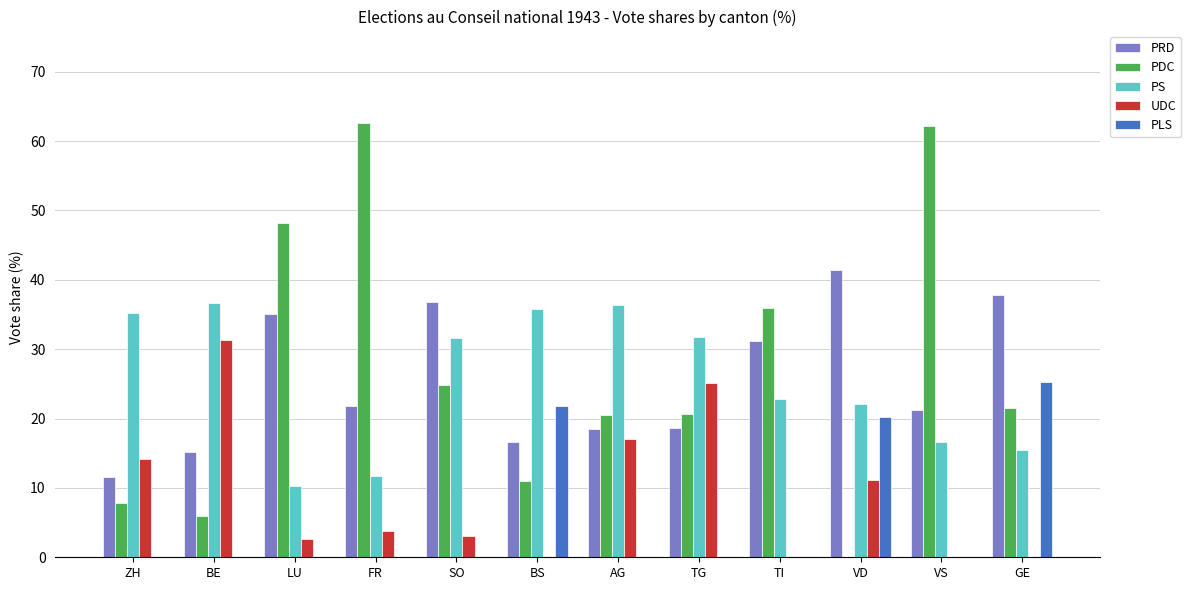

What is the sum of all UDC values?

108.3